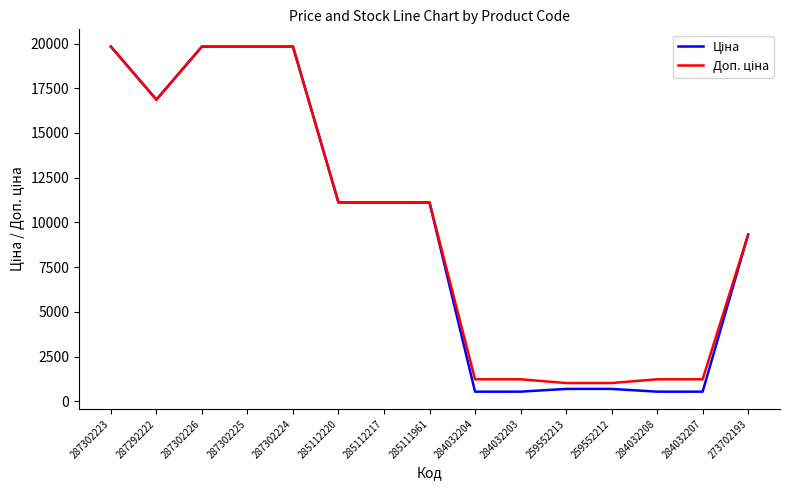

What is the greatest value displayed?

19831.1